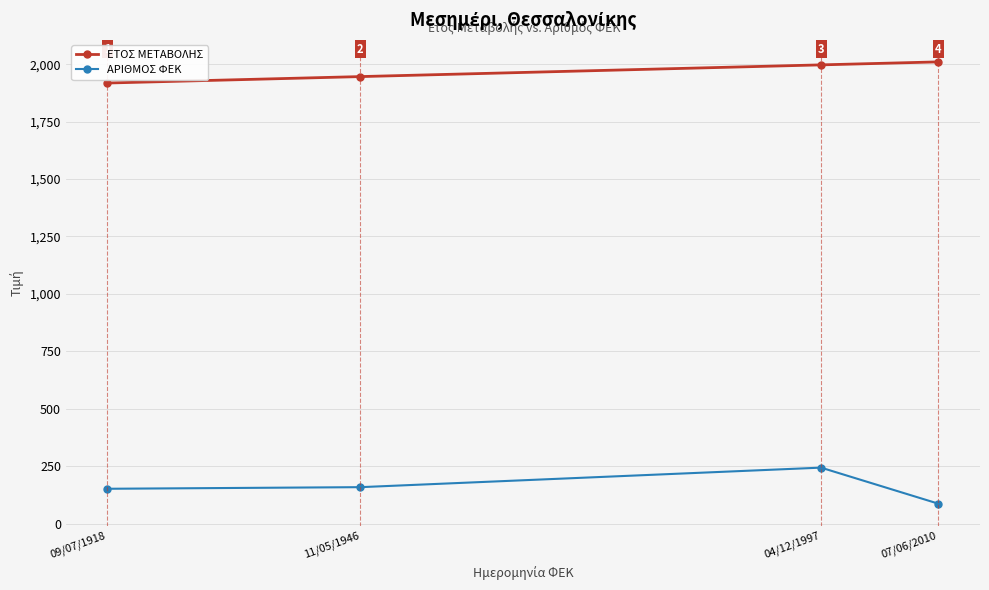

At which category is the sum across all series the highest?

04/12/1997